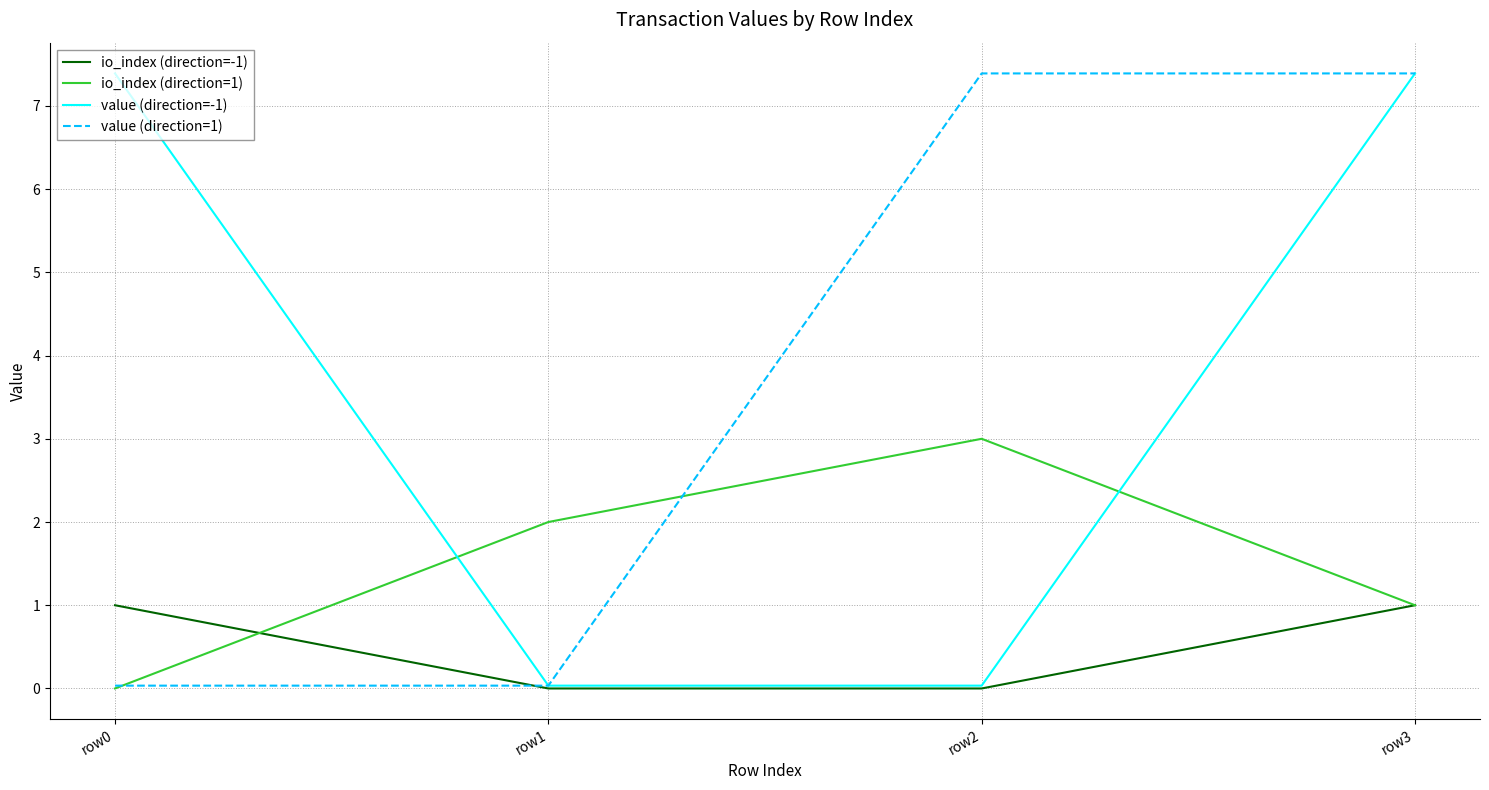

Between row1 and row2, which series saw the biggest shift?

value (direction=1)